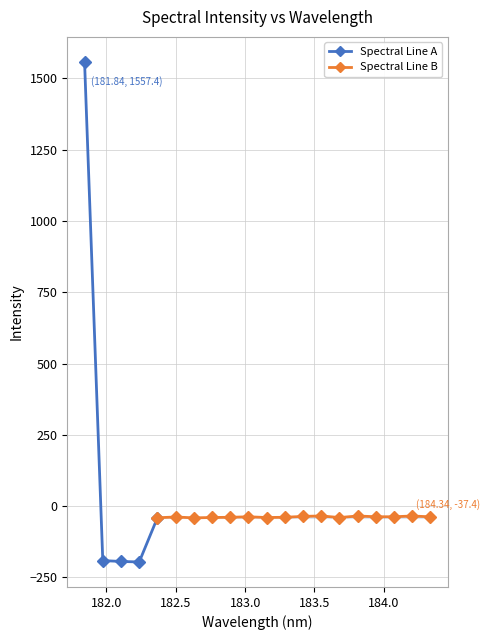

Where does the data first go above -37?

181.8418